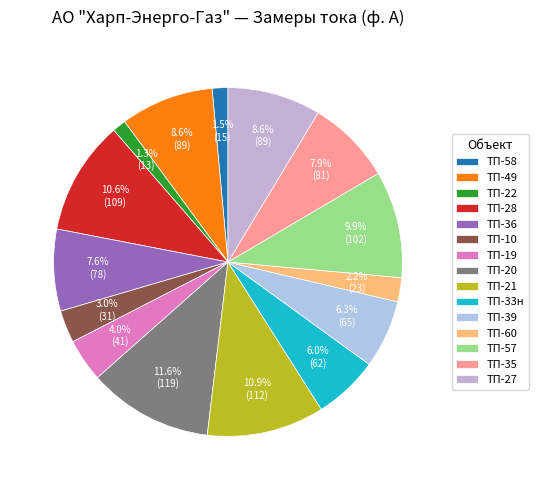

Is it true that ТП-28 is 20% of the pie?

False